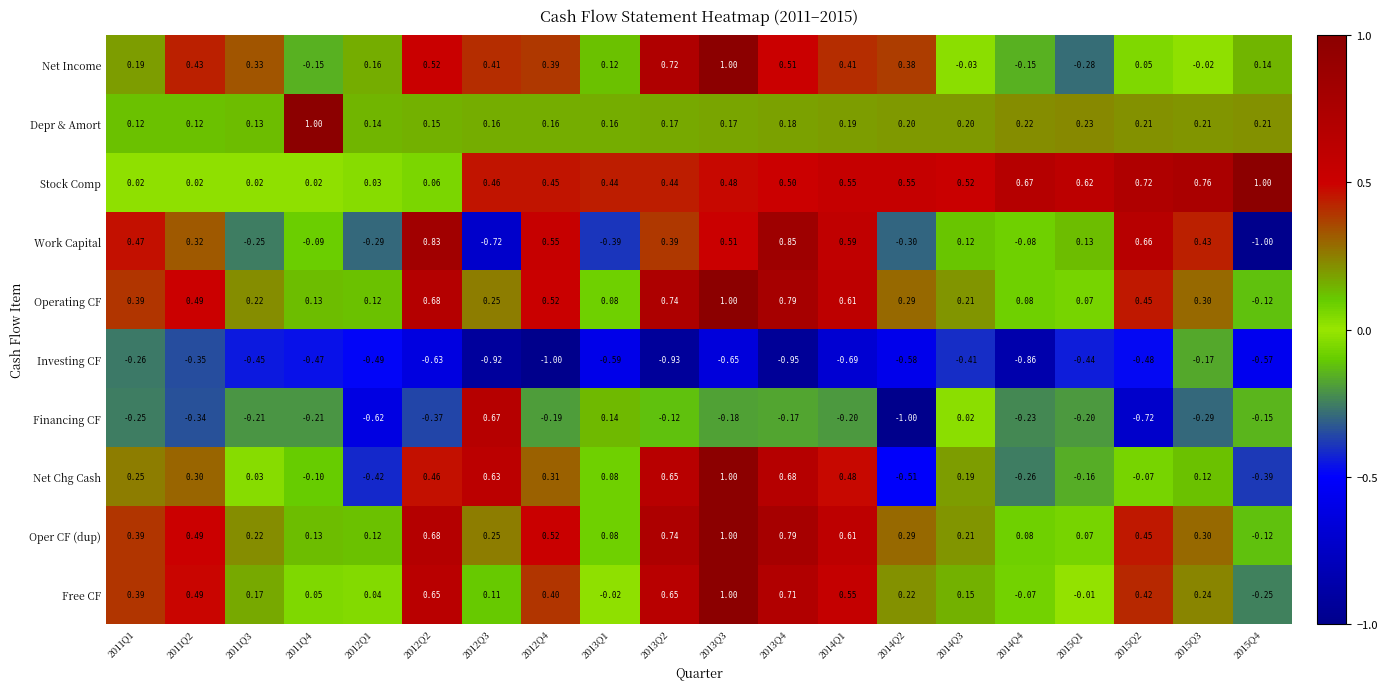

What is the total value across all series at 2013Q4?

3.9